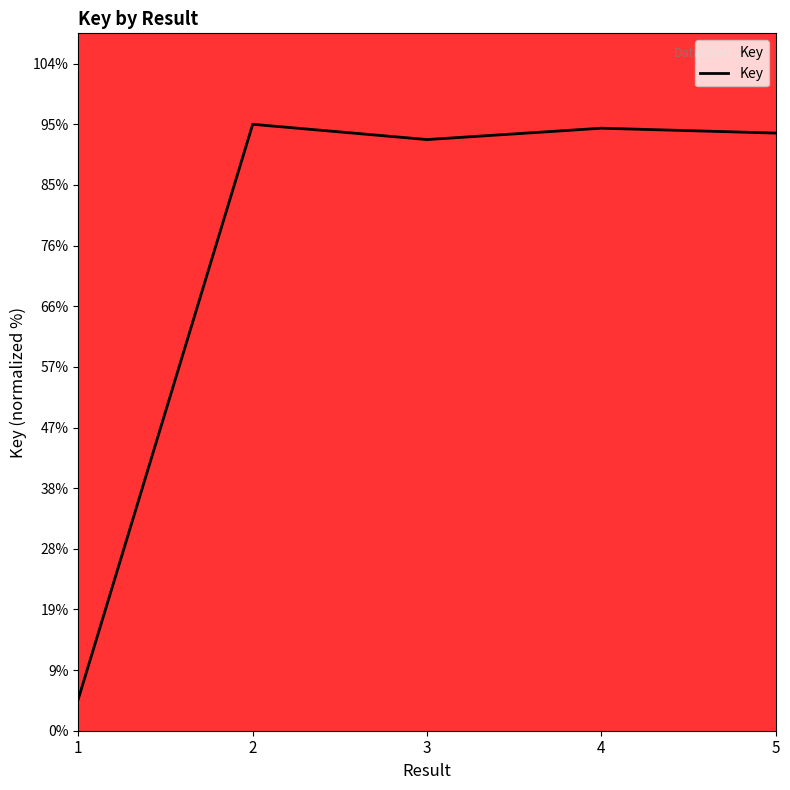

Where is the data nearest to the value 50?

3